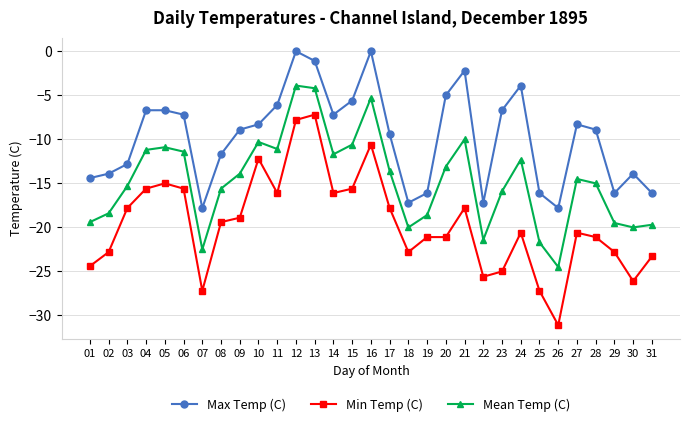

At which category does Mean Temp (C) reach its first local peak?

05